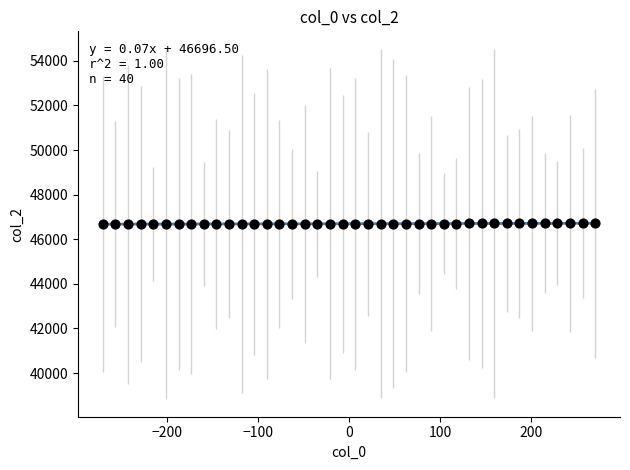

What is the range of Y values (max minus min)?

39